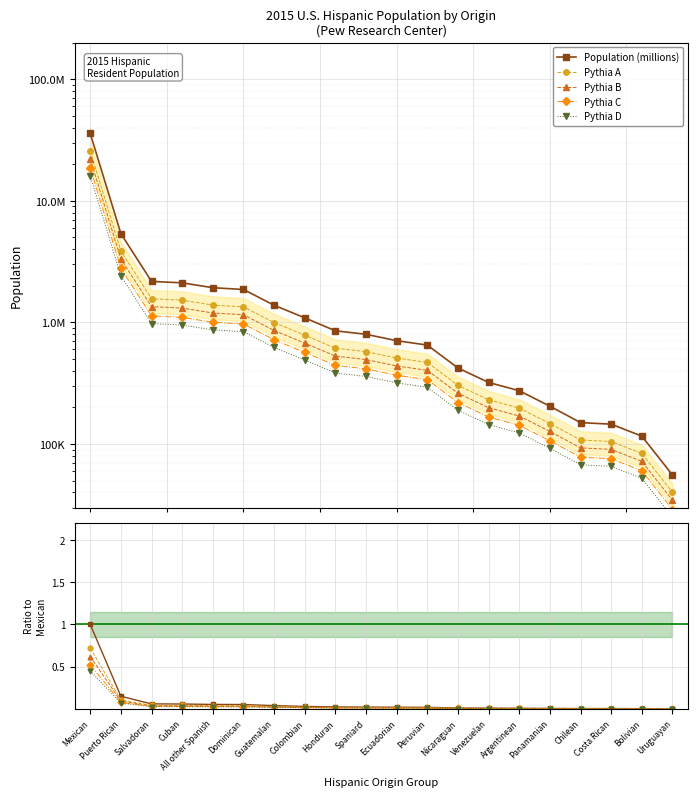

How many lines are shown in the chart?

5